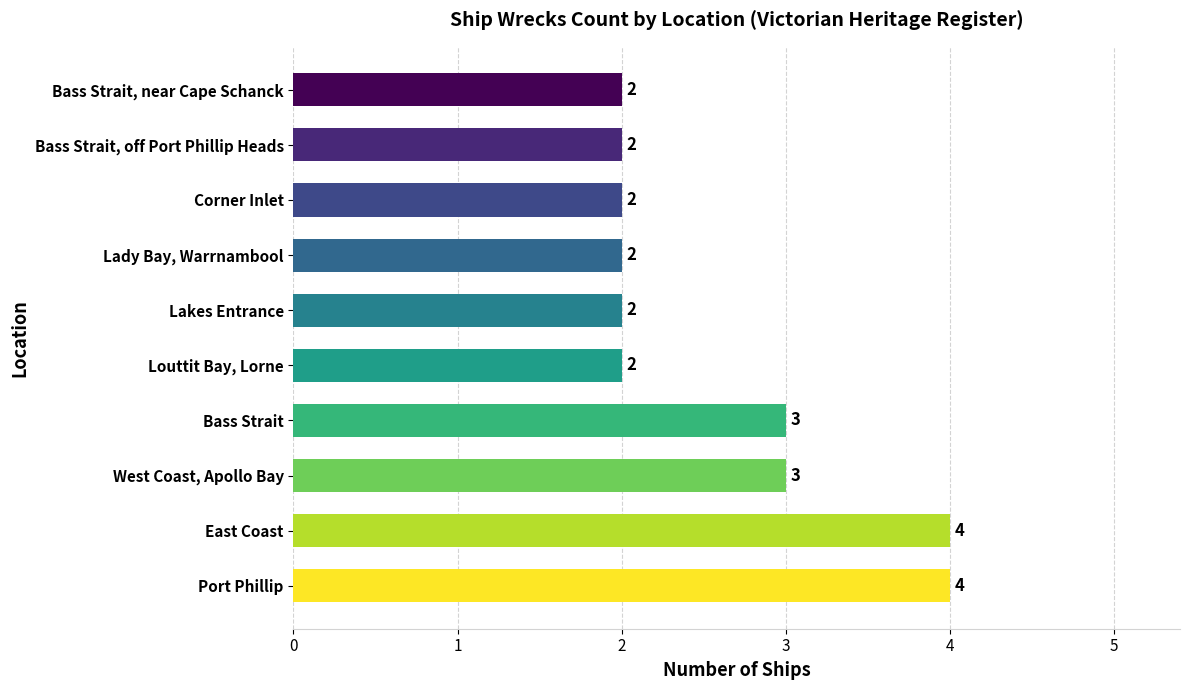

What is the ratio of the value at Lakes Entrance to the value at Corner Inlet?

1.0